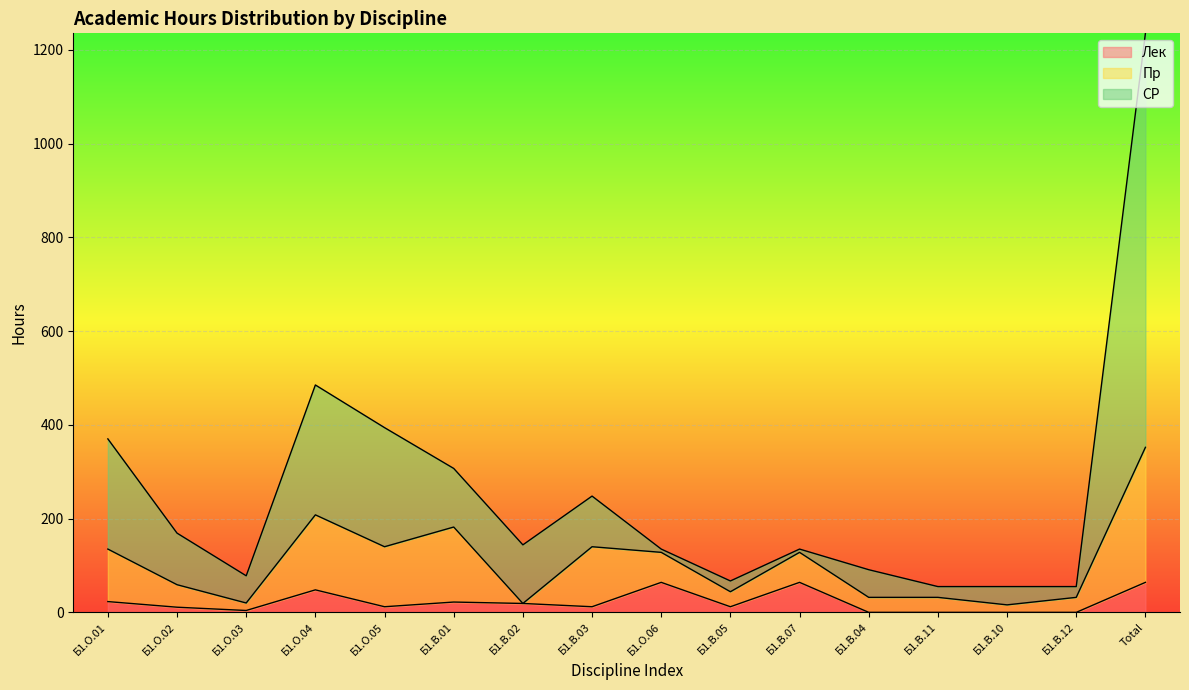

How many data points in Лек are less than 12?

6